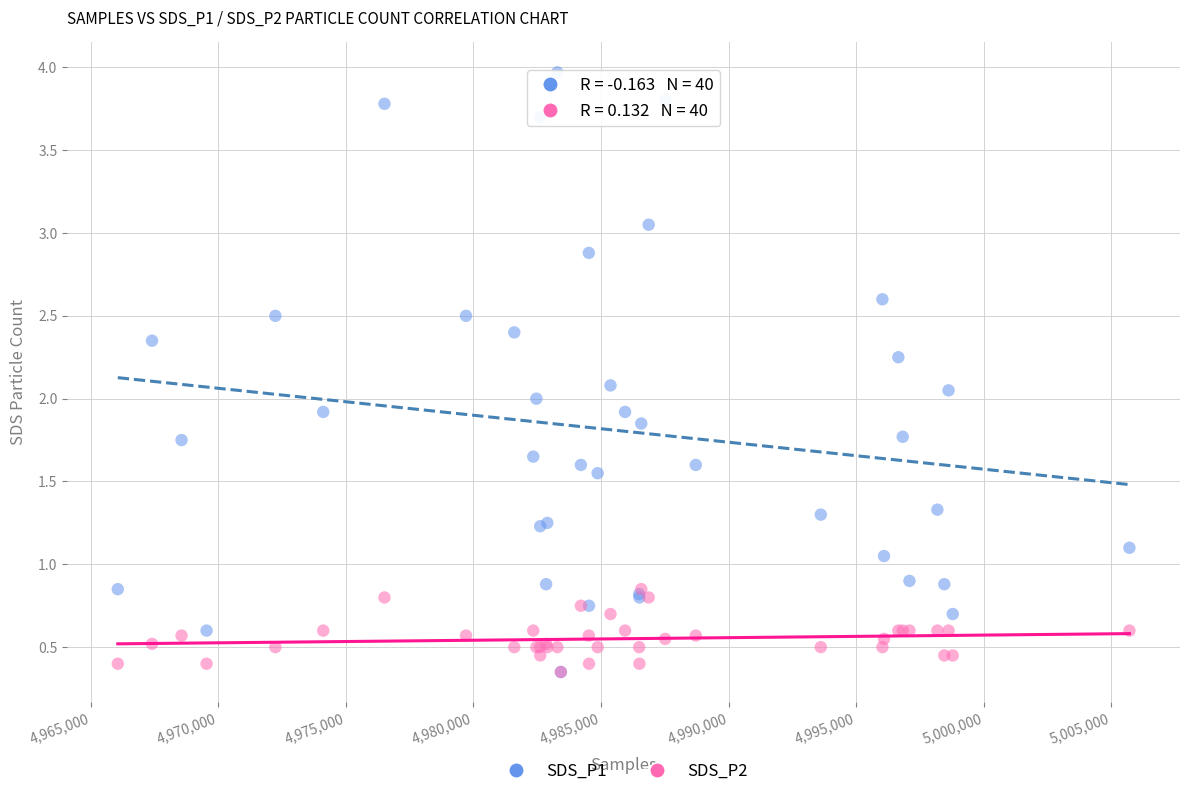

Which series reaches the maximum Y coordinate?

SDS_P1